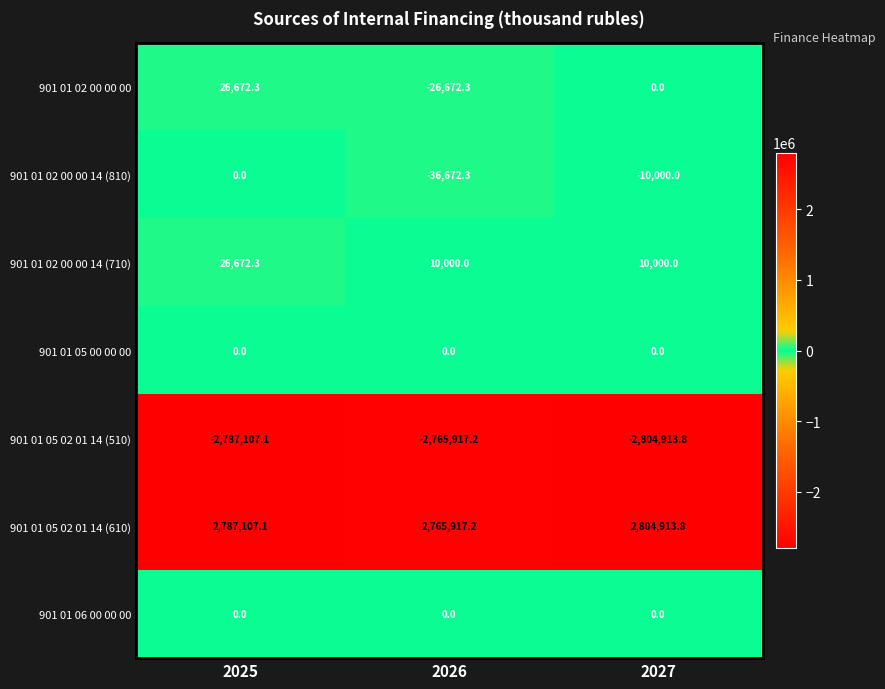

At which label does 901 01 05 02 01 14 (610) first exceed 2787107?

2025